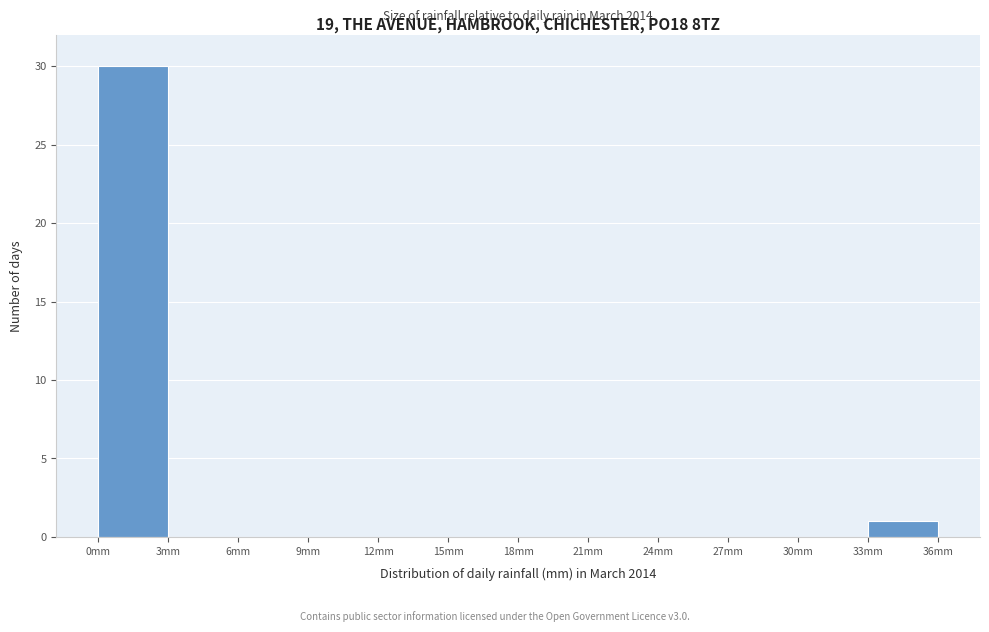

Which range on the x-axis has the tallest bar?

0 to 3